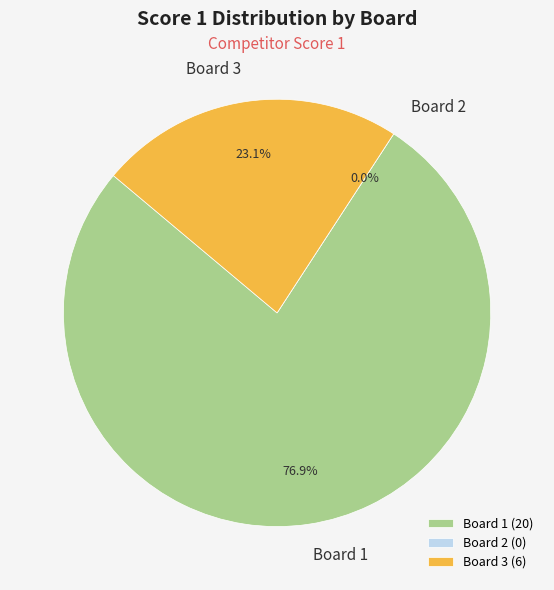

Is it true that Board 3 is 23% of the pie?

True